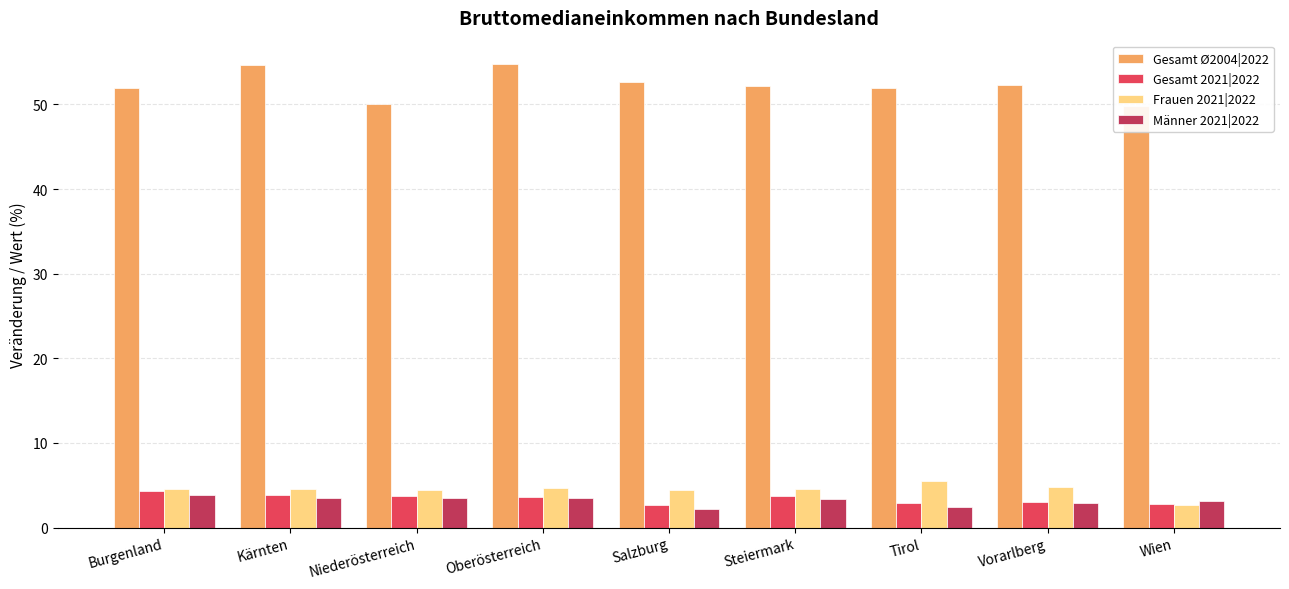

What is the approximate value of Gesamt 2021|2022 at Burgenland?

4.3